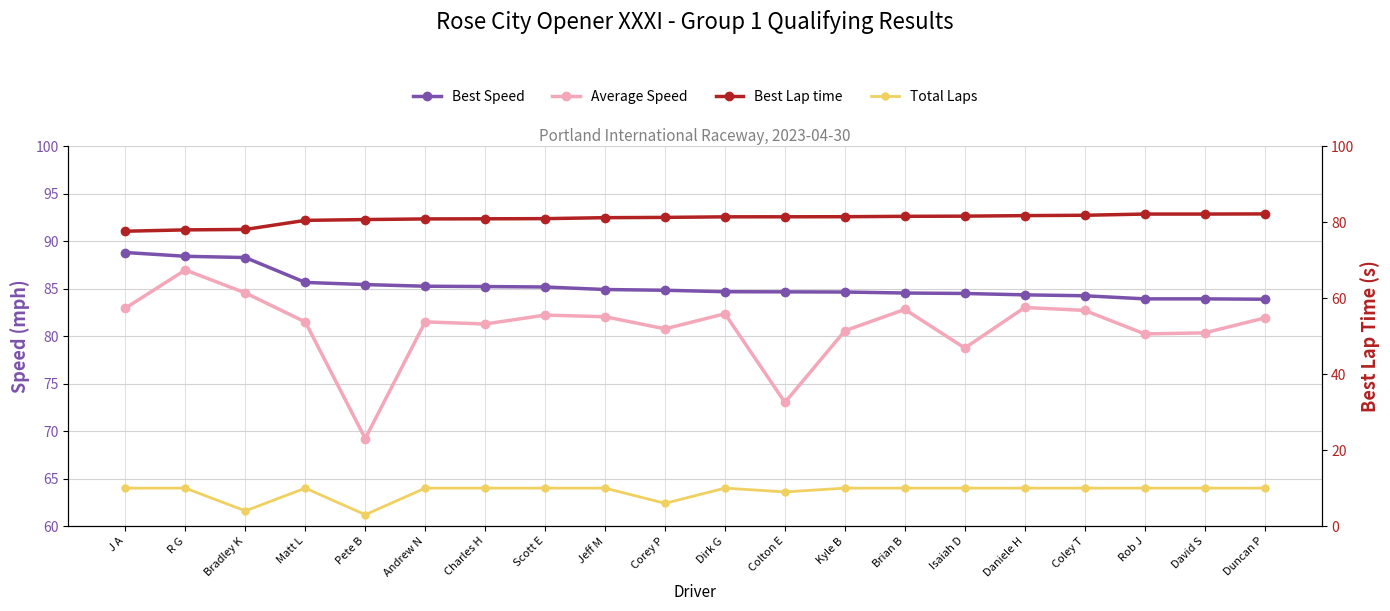

What is the label of the 5th point from the left?

Pete B